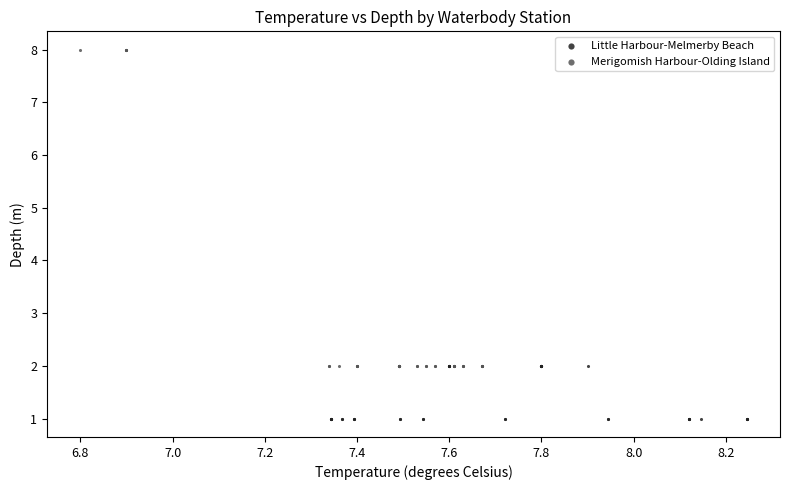

Which series contains the lowest Y value?

Little Harbour-Melmerby Beach